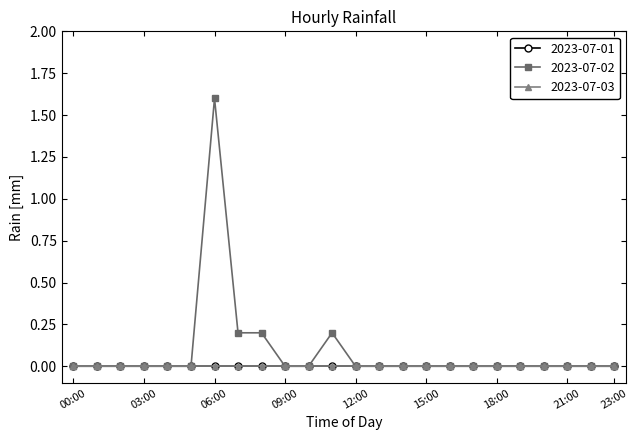

Does the chart have visible grid lines?

No